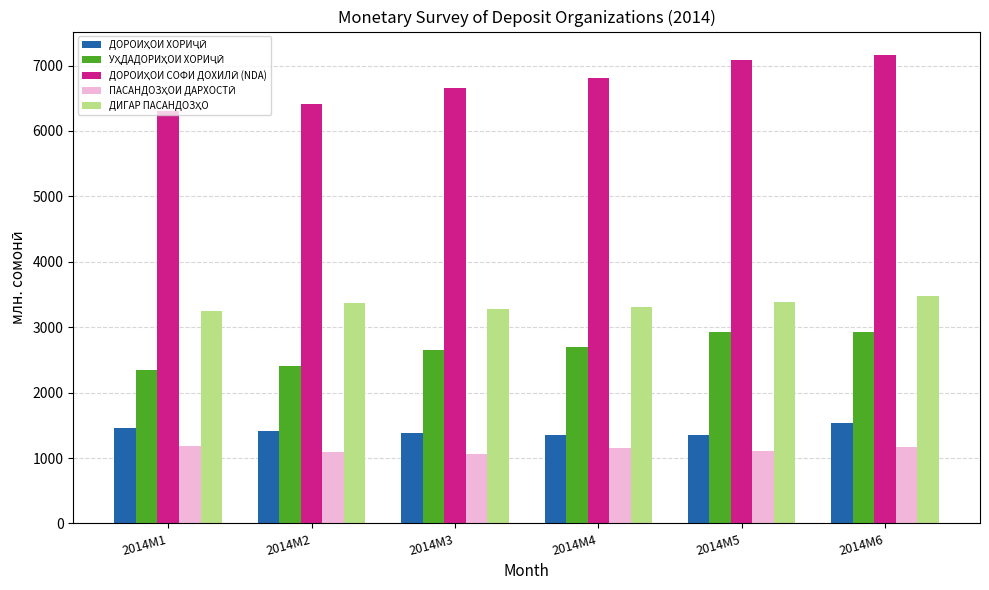

What is the minimum value shown in the chart?

1059.5